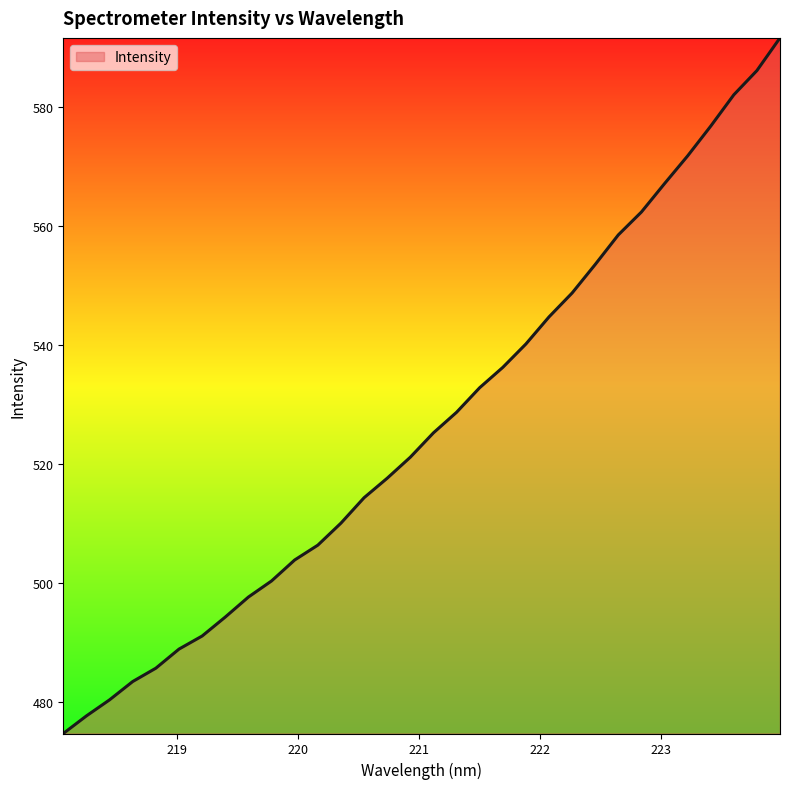

What is the maximum value shown in the chart?

591.6